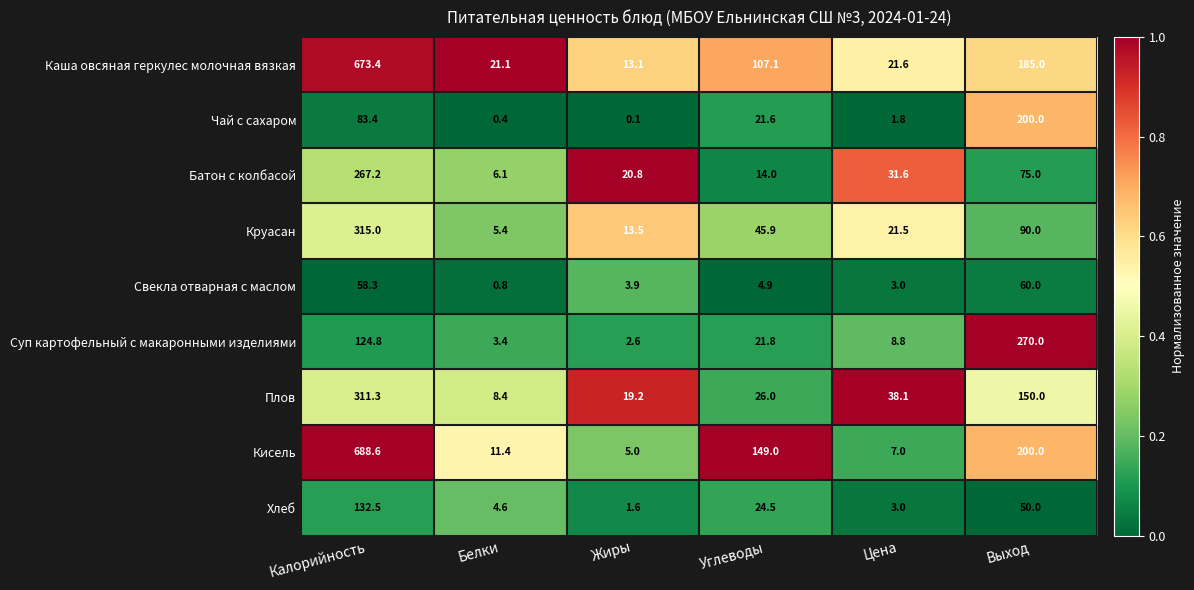

True or false: Каша овсяная геркулес молочная вязкая has a value of 185.0 at Выход.

True